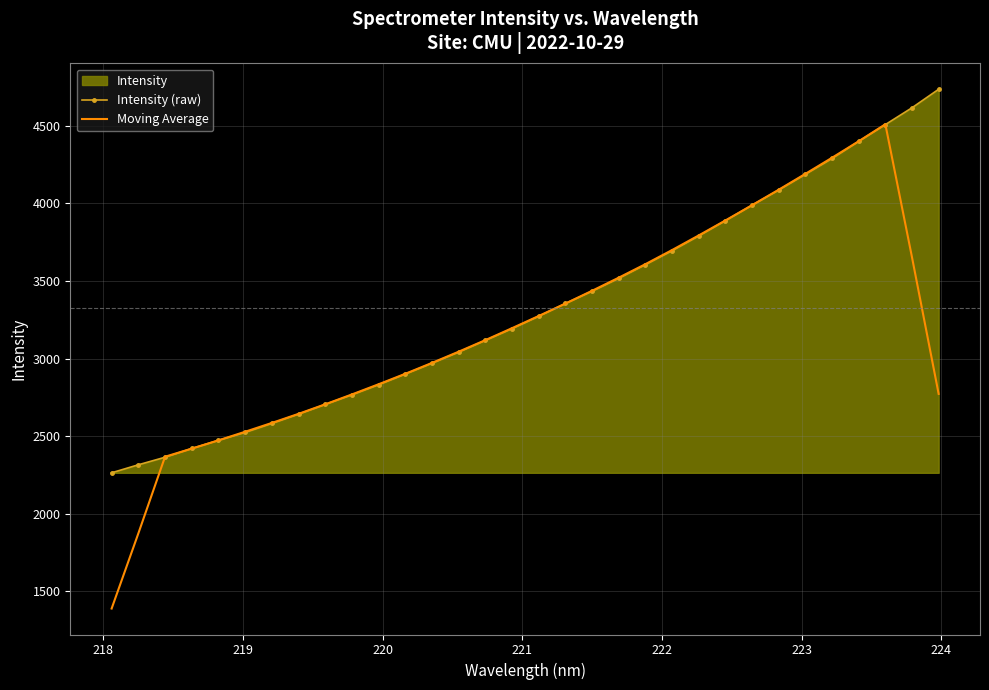

What is the maximum value shown in the chart?

4736.1